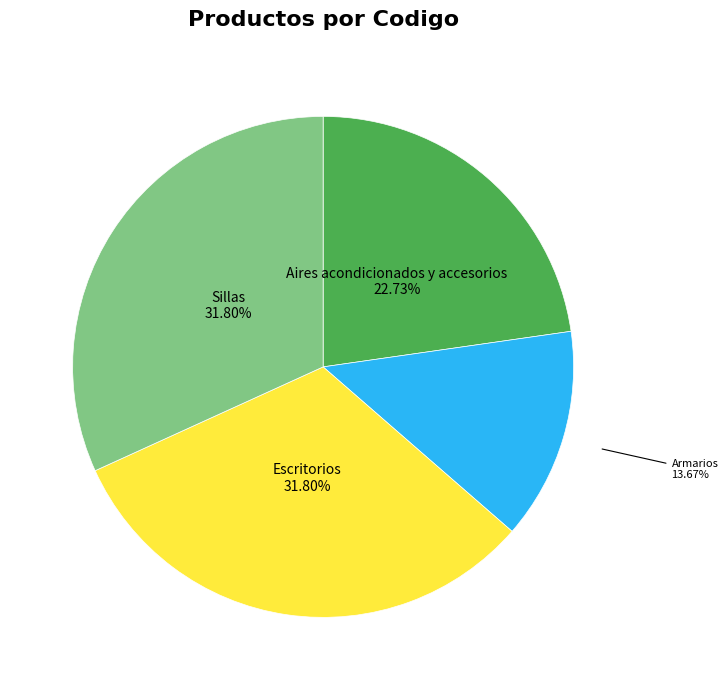

How much of the chart is everything except Aires acondicionados y accesorios?

77.3%